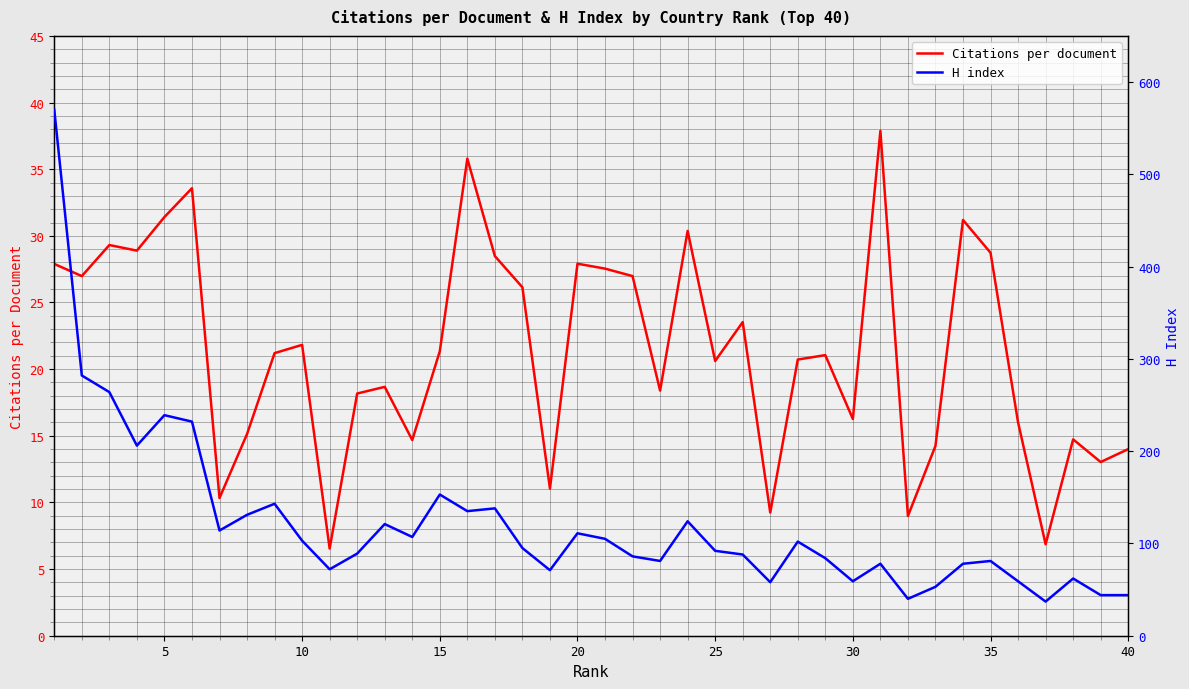

The value of Citations per document at 10 is 4.5. True or false?

False